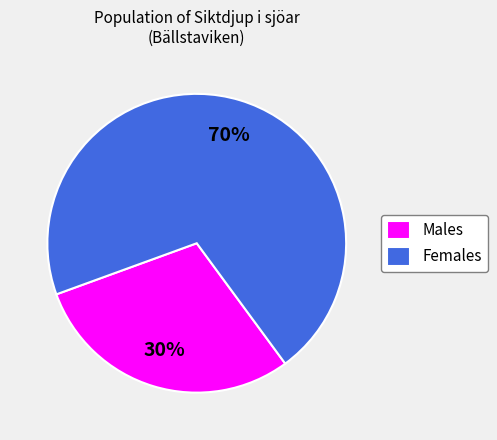

Is there a majority slice in this chart?

Yes